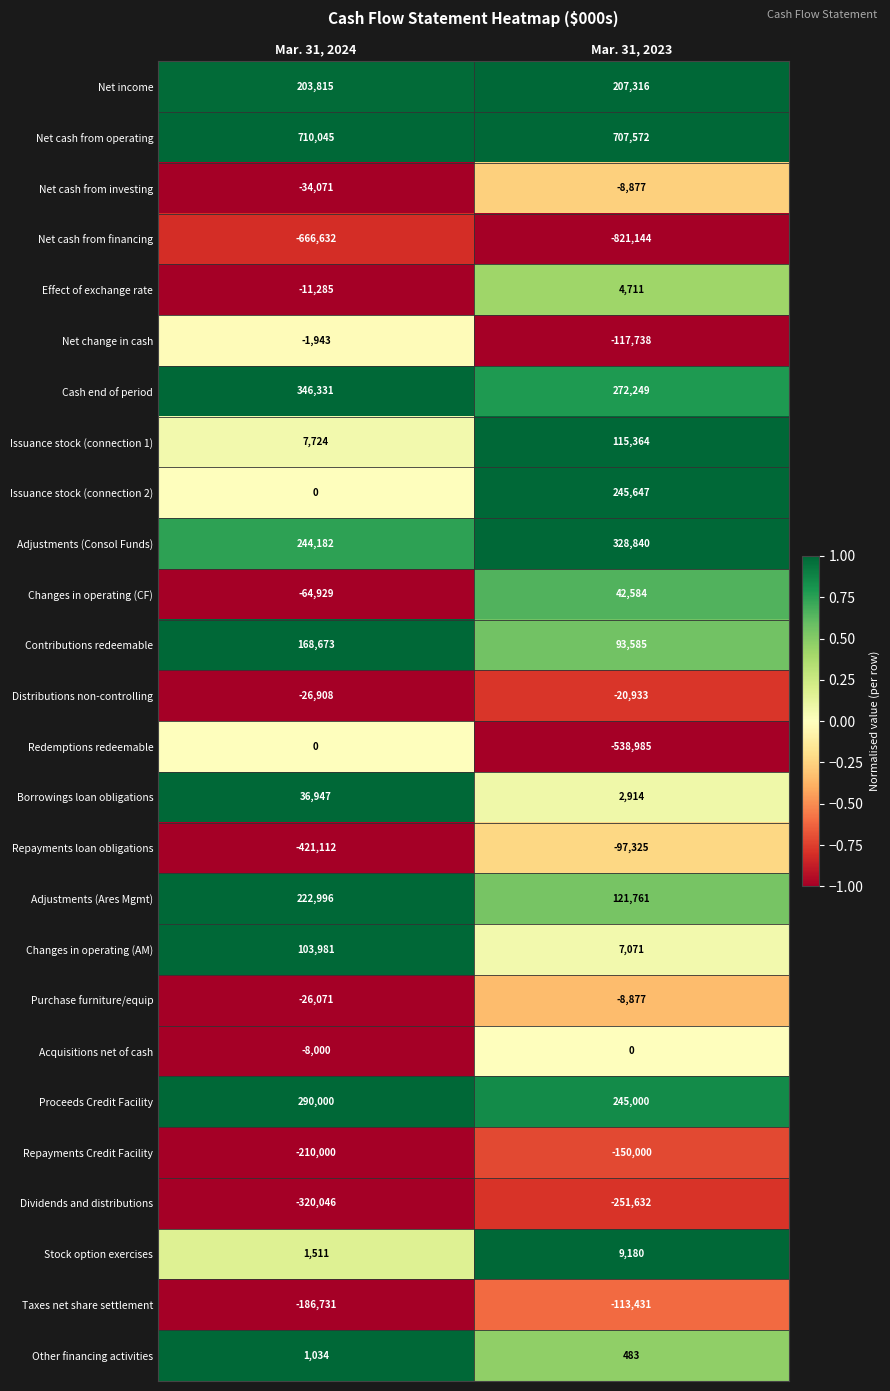

Which series has the largest range (max minus min)?

Redemptions redeemable